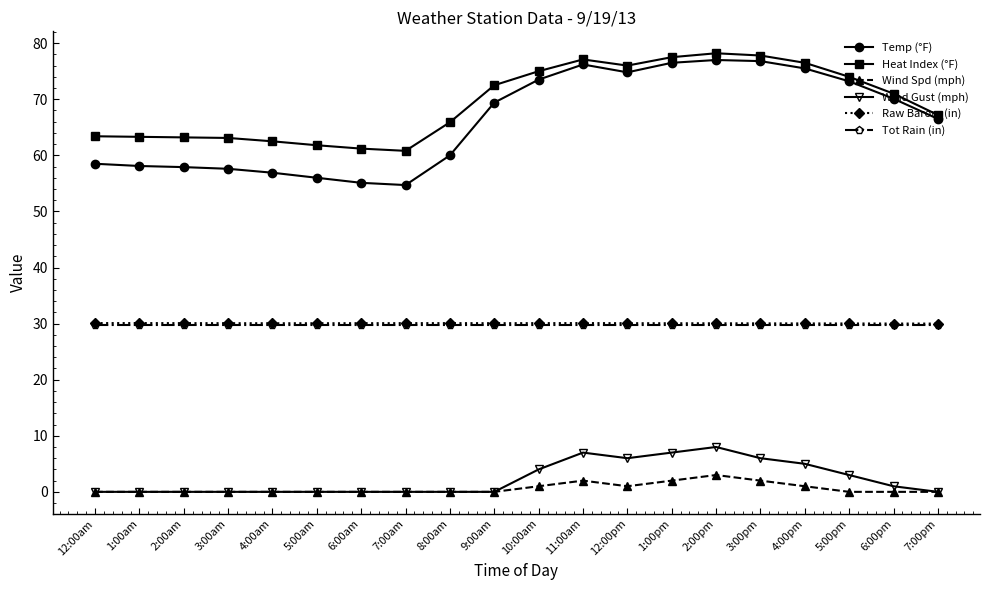

What is the label of the 20th point from the right?

12:00am